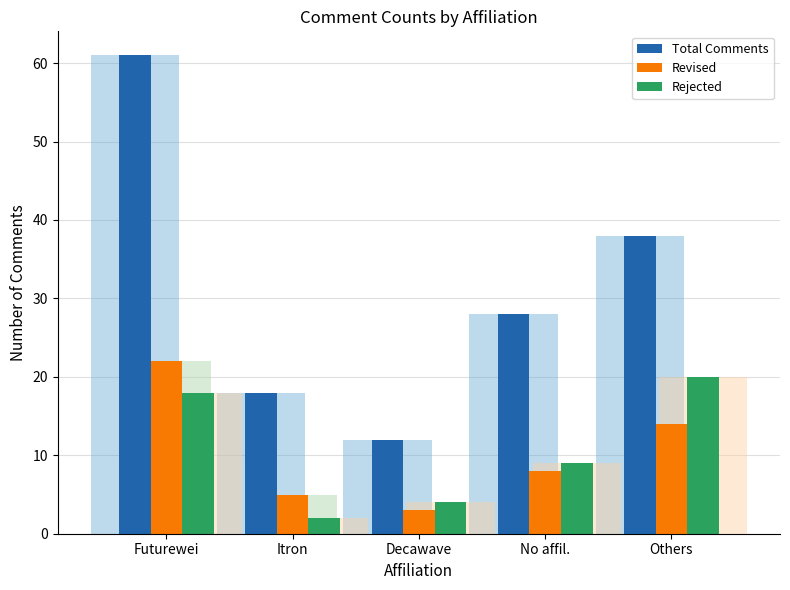

At which category does the chart reach its minimum across all series?

Itron